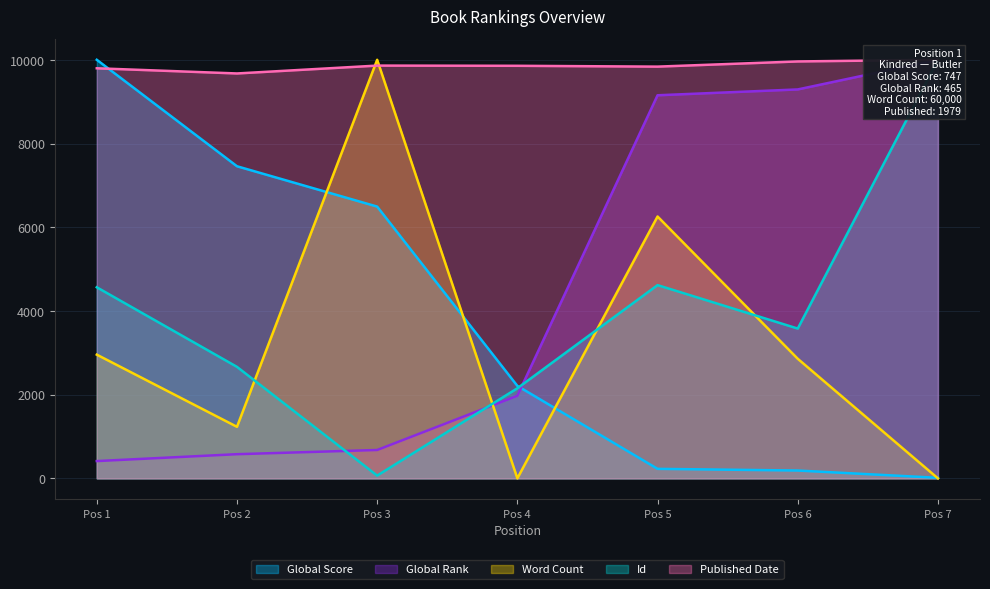

How many times do Global Score and Id cross each other?

1